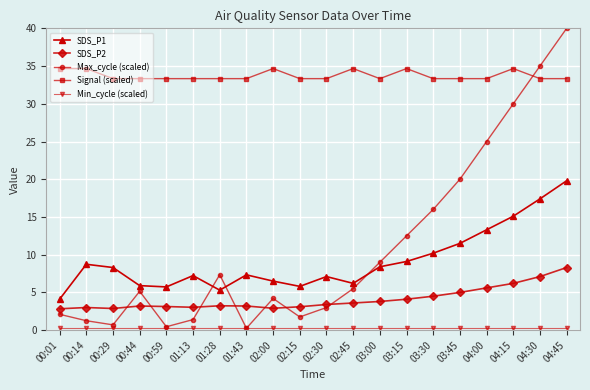

Where is SDS_P2 nearest to the value 5?

03:45